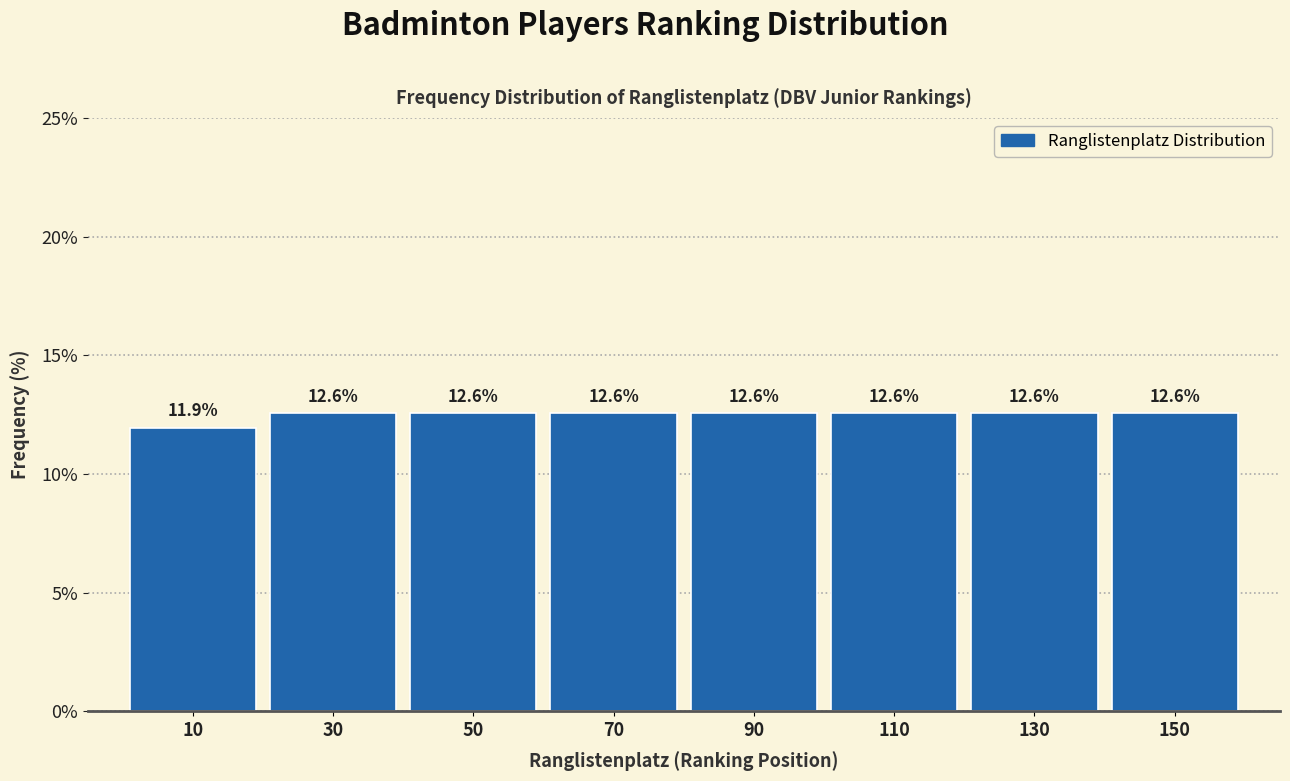

How tall is the bar that spans 140 to 160 on the x-axis?

12.6